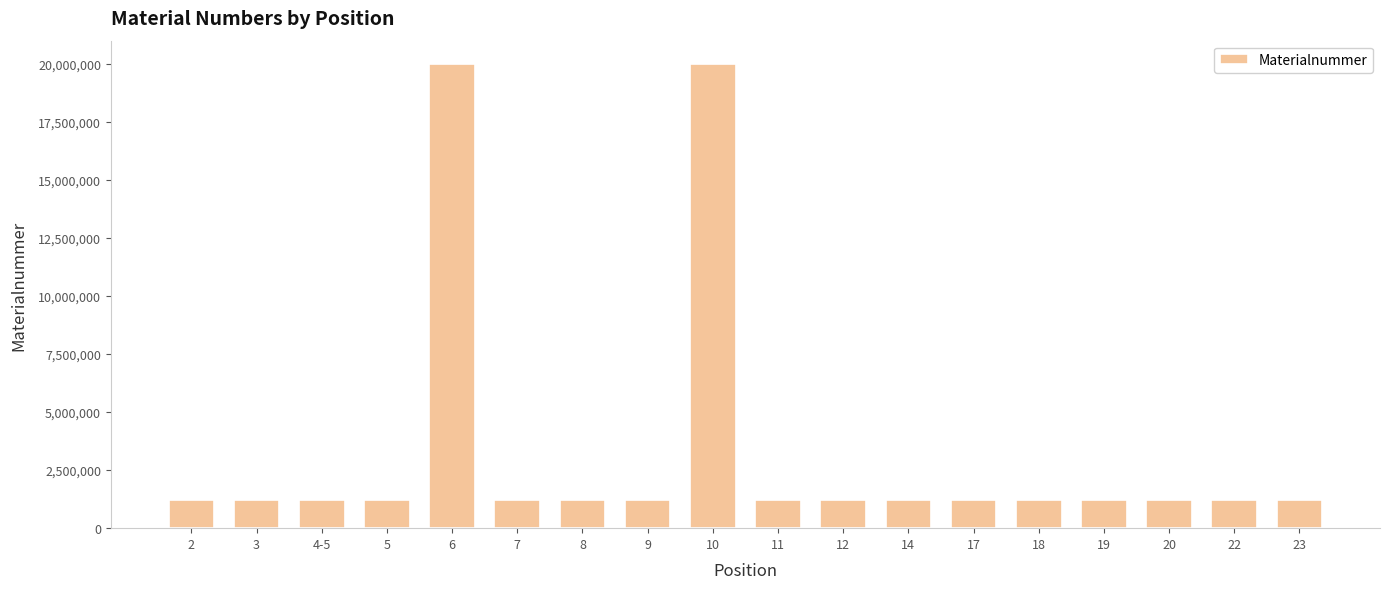

What is the greatest value displayed?

20003160